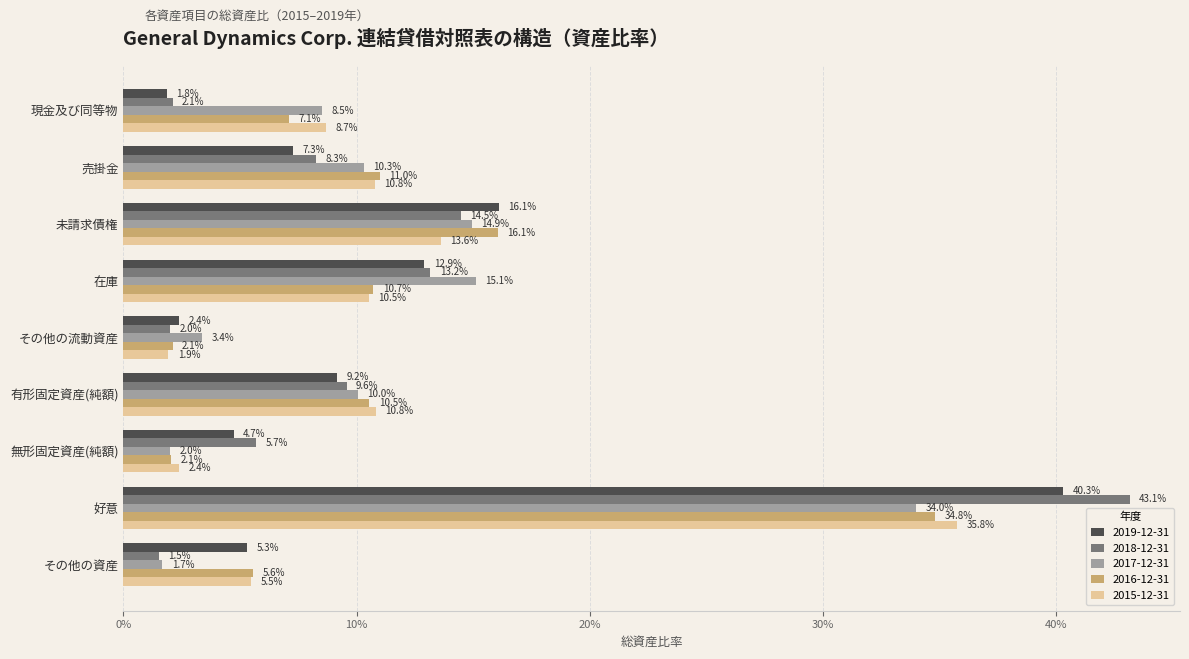

Rank the series at 在庫 from highest to lowest value.

2017-12-31, 2018-12-31, 2019-12-31, 2016-12-31, 2015-12-31